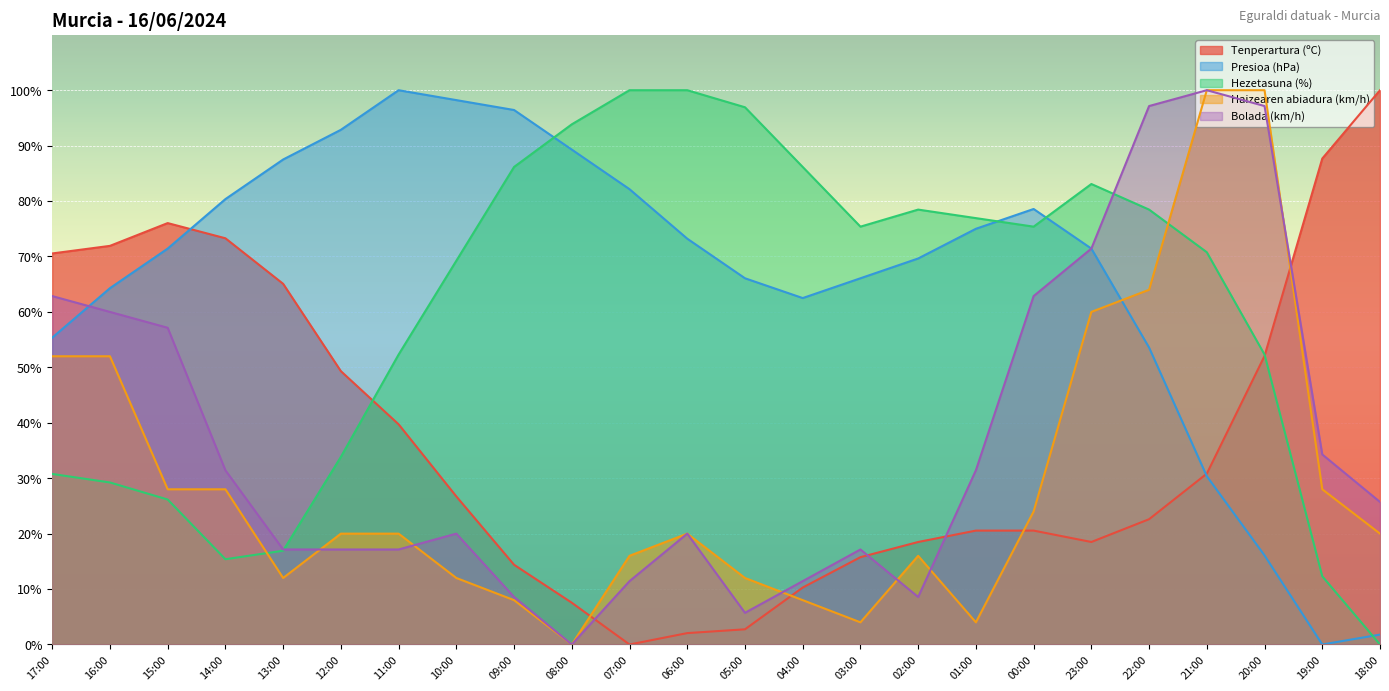

Where is the first local minimum for Tenperartura (ºC)?

07:00